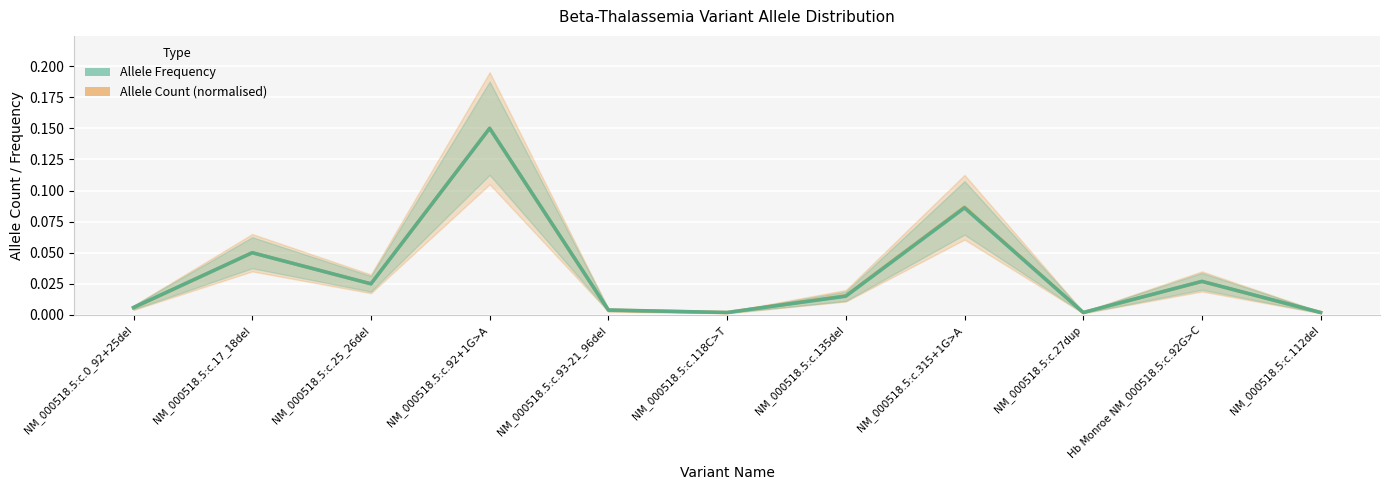

Which series has the largest range (max minus min)?

Allele Count (normalised)